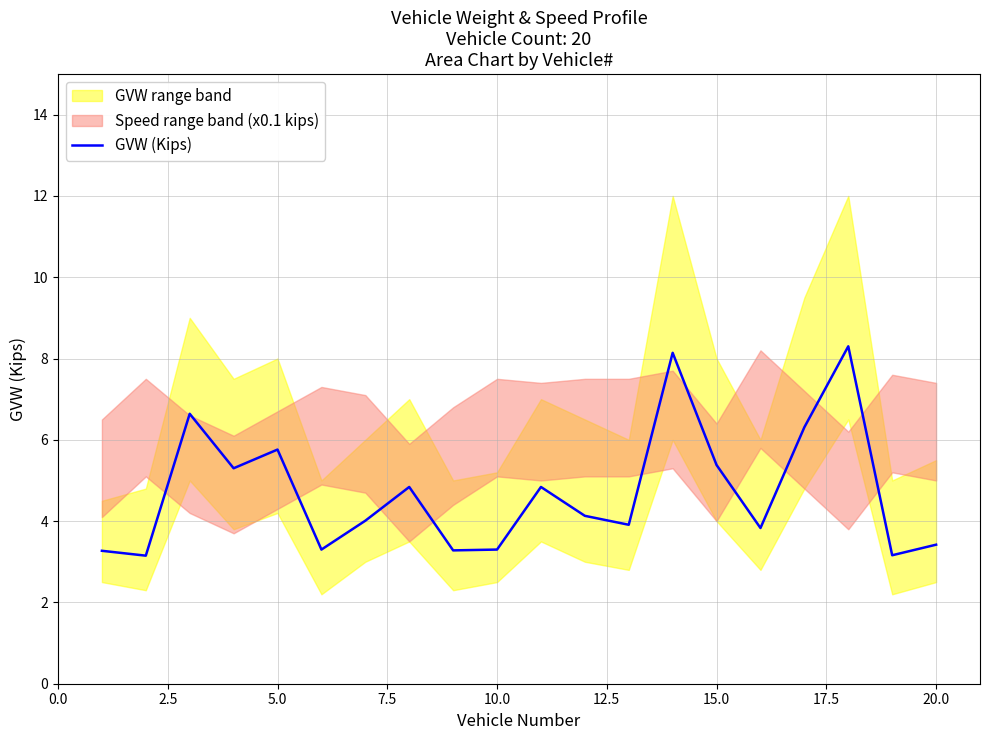

The value of GVW (Kips) at 20.0 is 5.4. True or false?

False